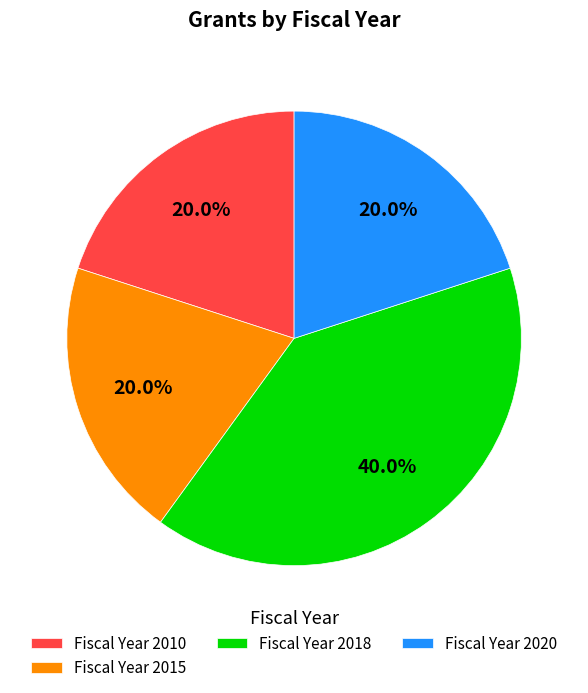

What is the largest slice in the pie chart?

Fiscal Year 2018